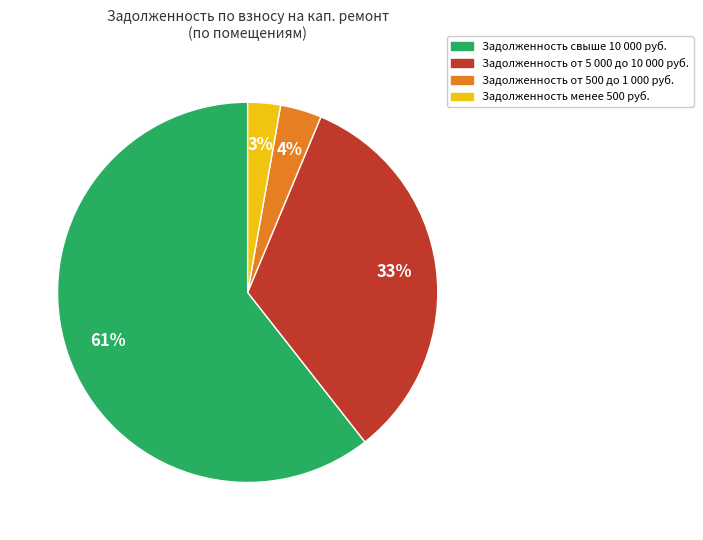

Which has a higher value, Задолженность от 500 до 1 000 руб. or Задолженность менее 500 руб.?

Задолженность от 500 до 1 000 руб.